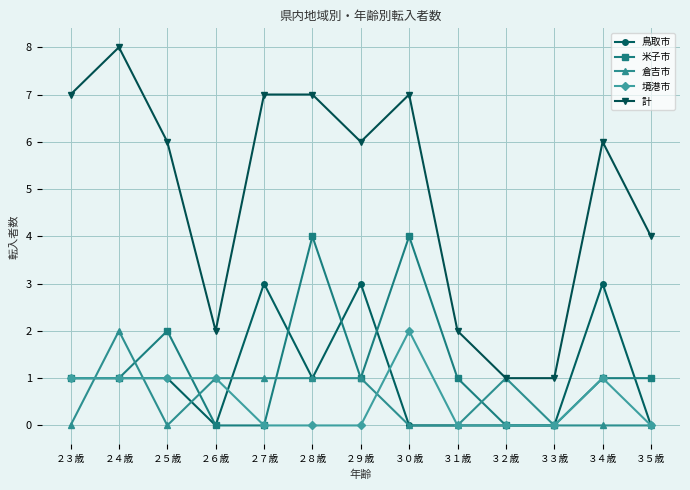

At which category does 計 reach its first local valley?

２６歳